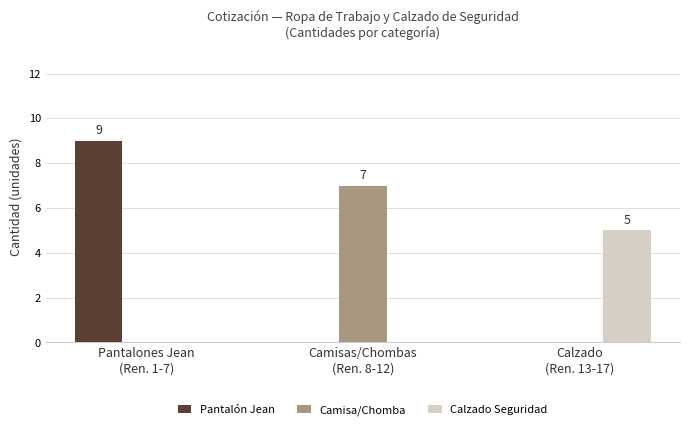

True or false: Camisa/Chomba has a value of 0 at Pantalones Jean
(Ren. 1-7).

True